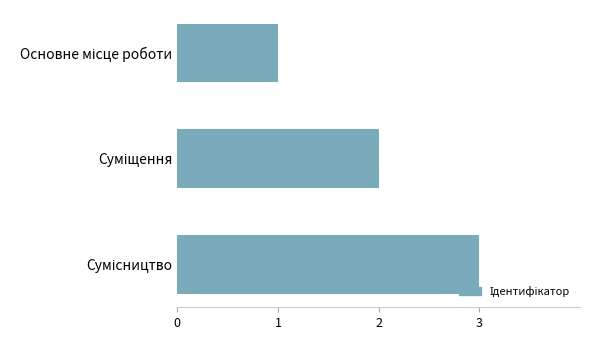

Does the chart contain any negative values?

No